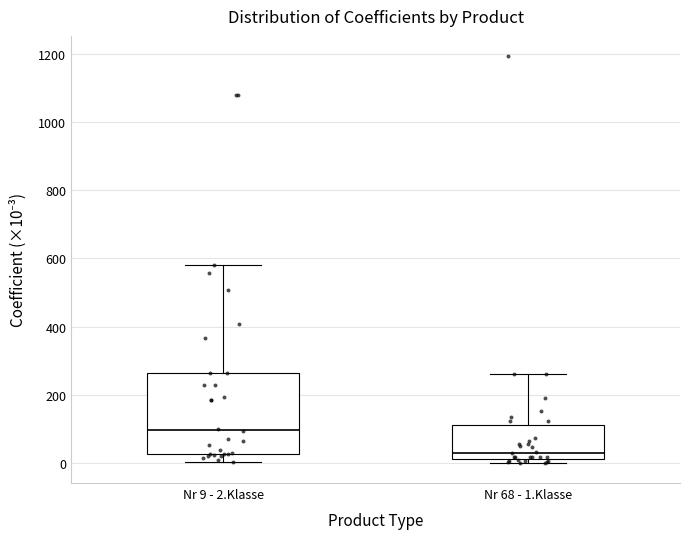

Where is the upper edge of the box for Nr 9 - 2.Klasse on the y-axis? The values are not printed on the chart, so give them approximately, as read against the axis.

260